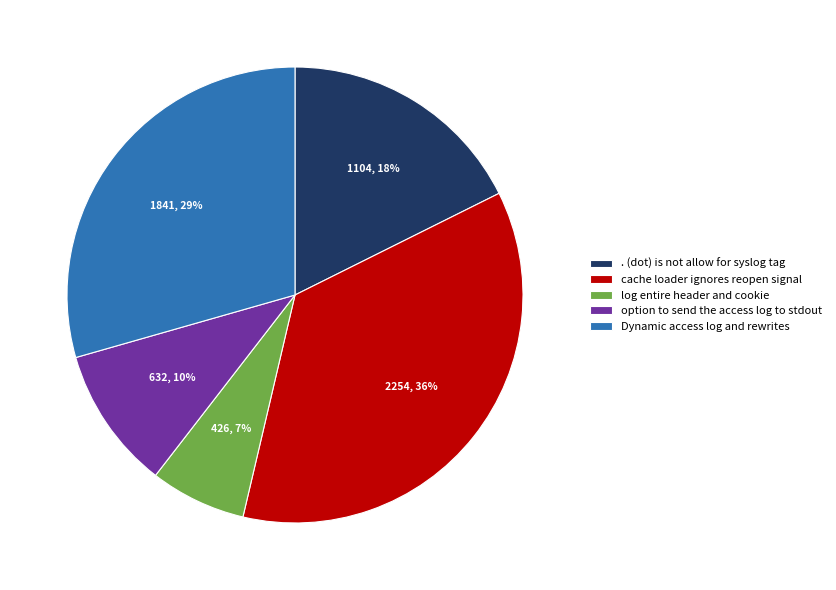

Is there a majority slice in this chart?

No